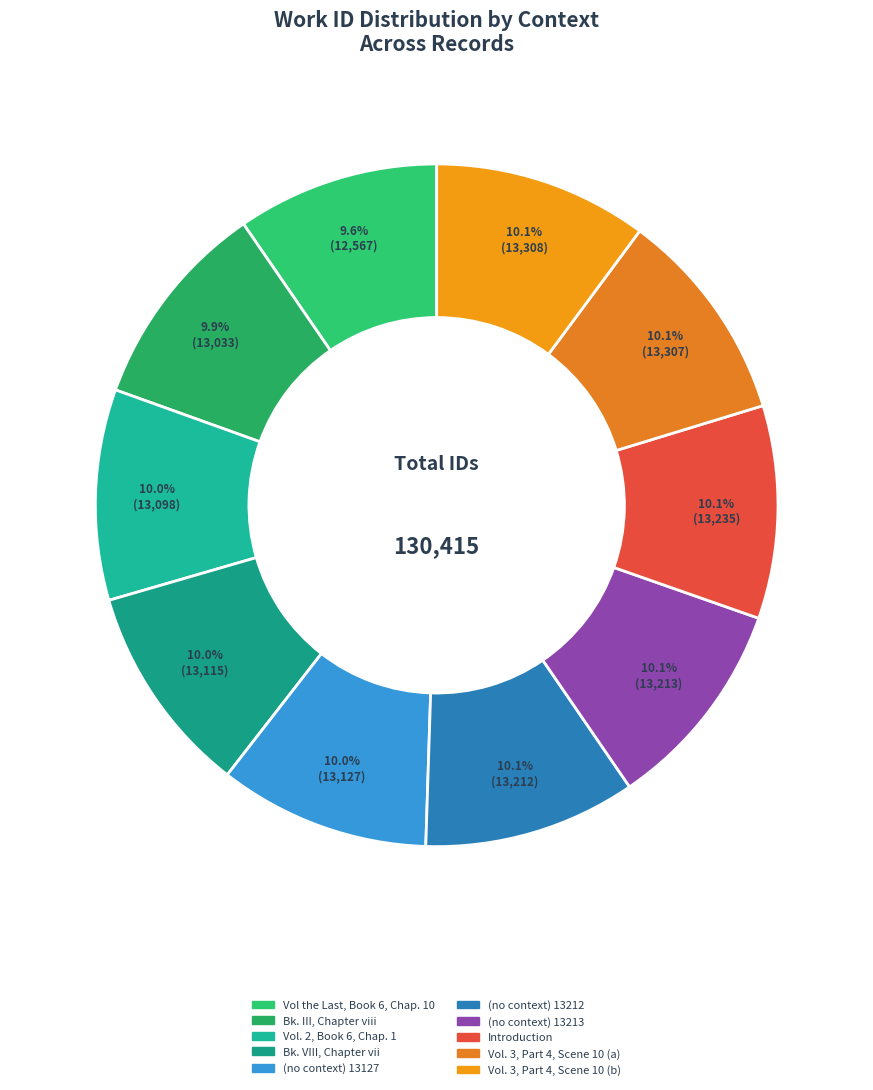

What is the change in value from Bk. III, Chapter viii to (no context) 13213?

+180